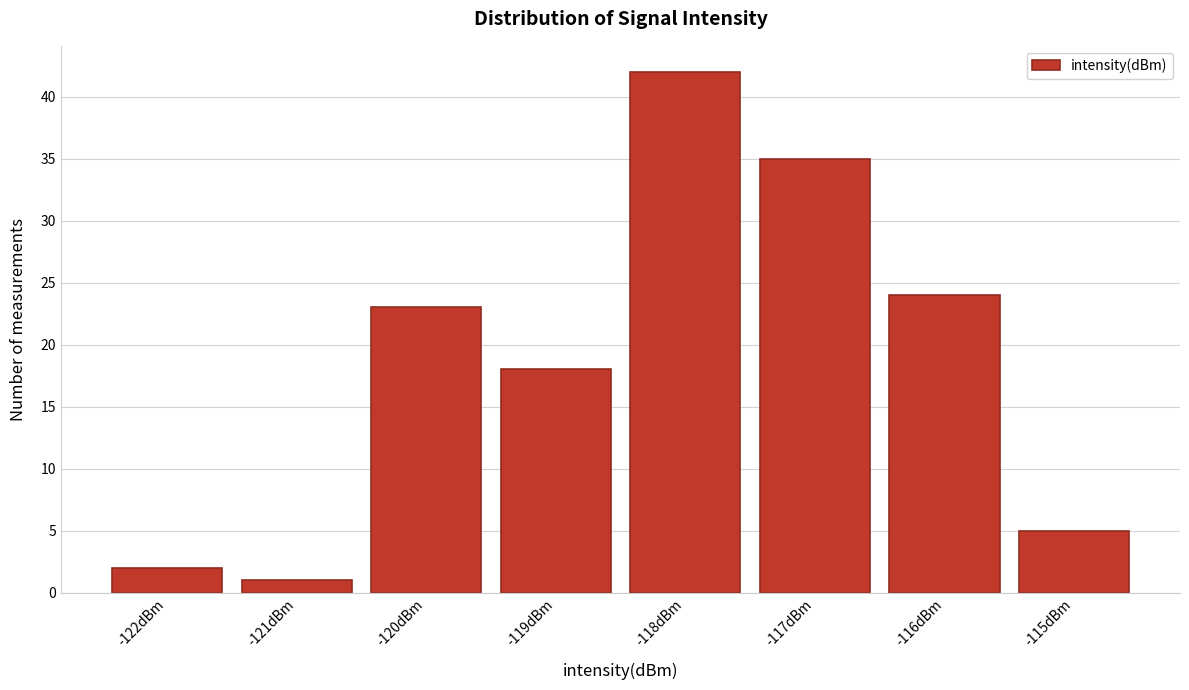

Reading right to left, transcribe all the data shown in this chart.

5	24	35	42	18	23	1	2